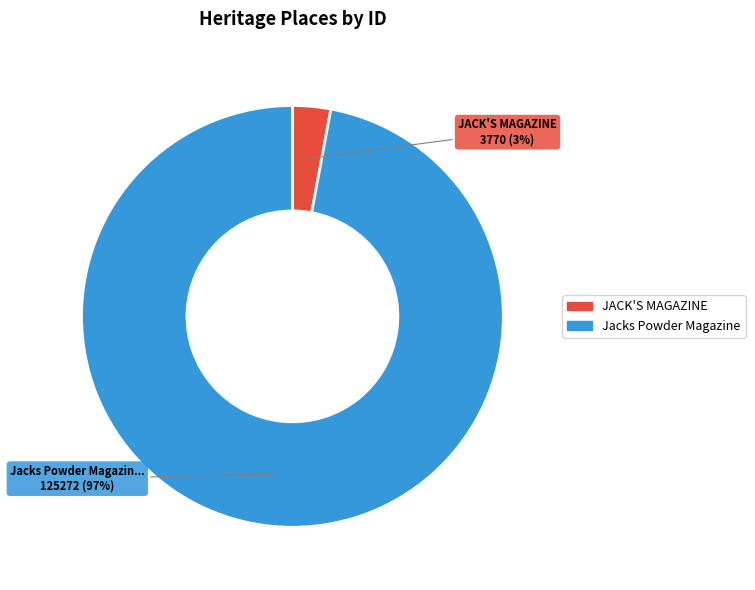

Which has a higher value, JACK'S MAGAZINE or Jacks Powder Magazine?

Jacks Powder Magazine